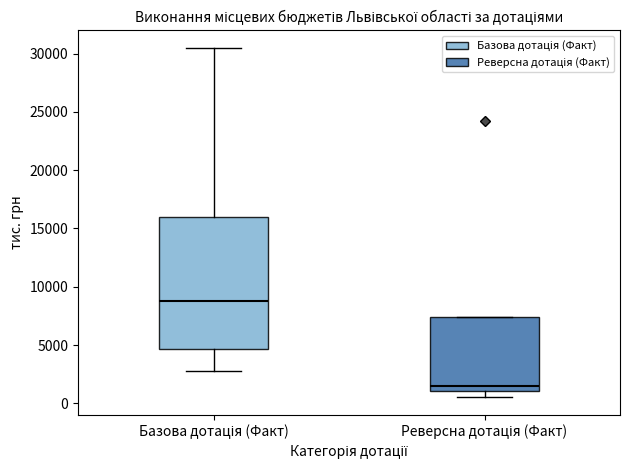

Reading left to right, read every box against the y-axis: the position of its median line, the range the box covers, and the ends of its whiskers. The values are not printed on the chart, so give them approximately, as read against the axis.

Базова дотація (Факт): median 9000, box 4500 to 16000, whiskers 3000 to 30500
Реверсна дотація (Факт): median 1500, box 1000 to 7500, whiskers 500 to 7500